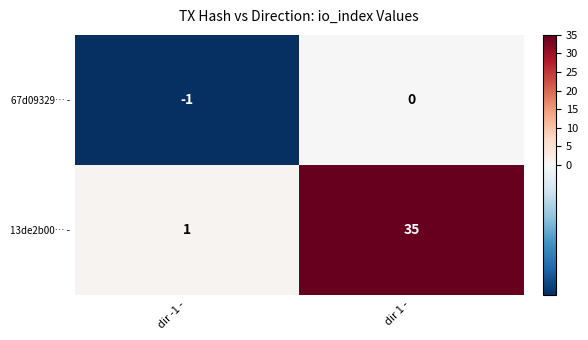

What is the difference between the maximum and minimum values in the 13de2b00… - series?

34